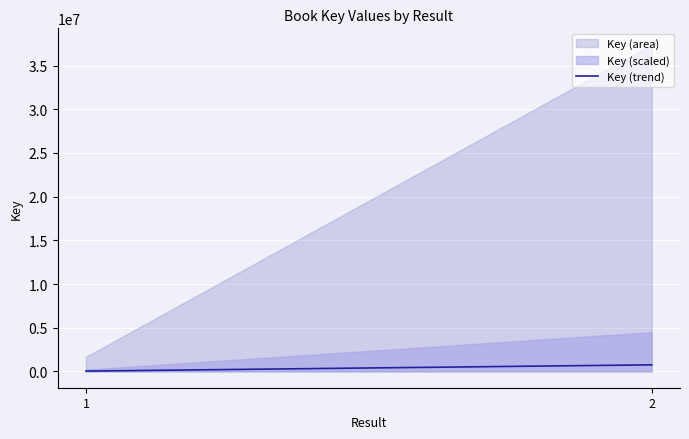

How many distinct data groups are displayed?

2